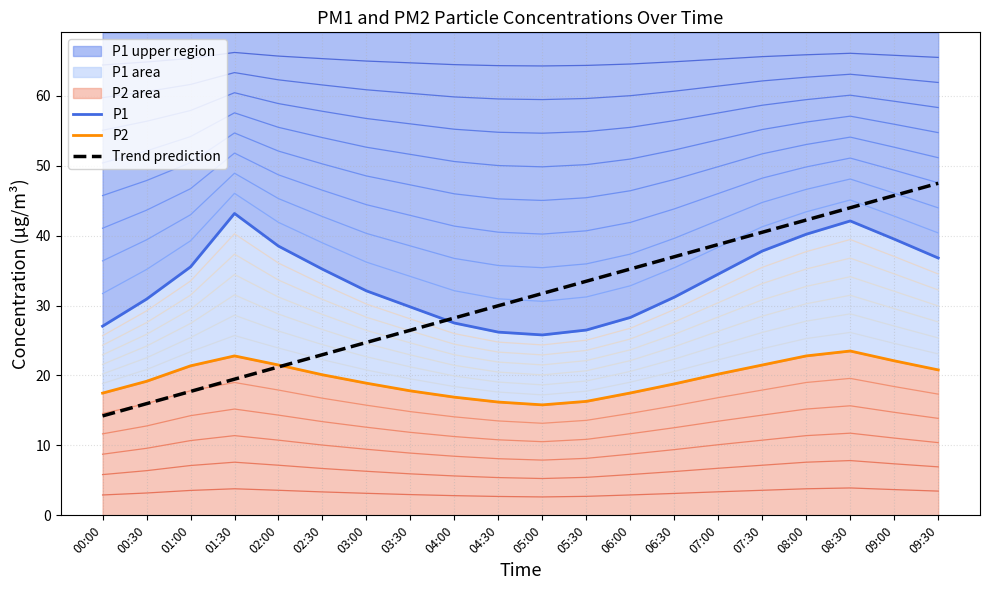

The P2 series shows 39.5 at 08:30. True or false?

False